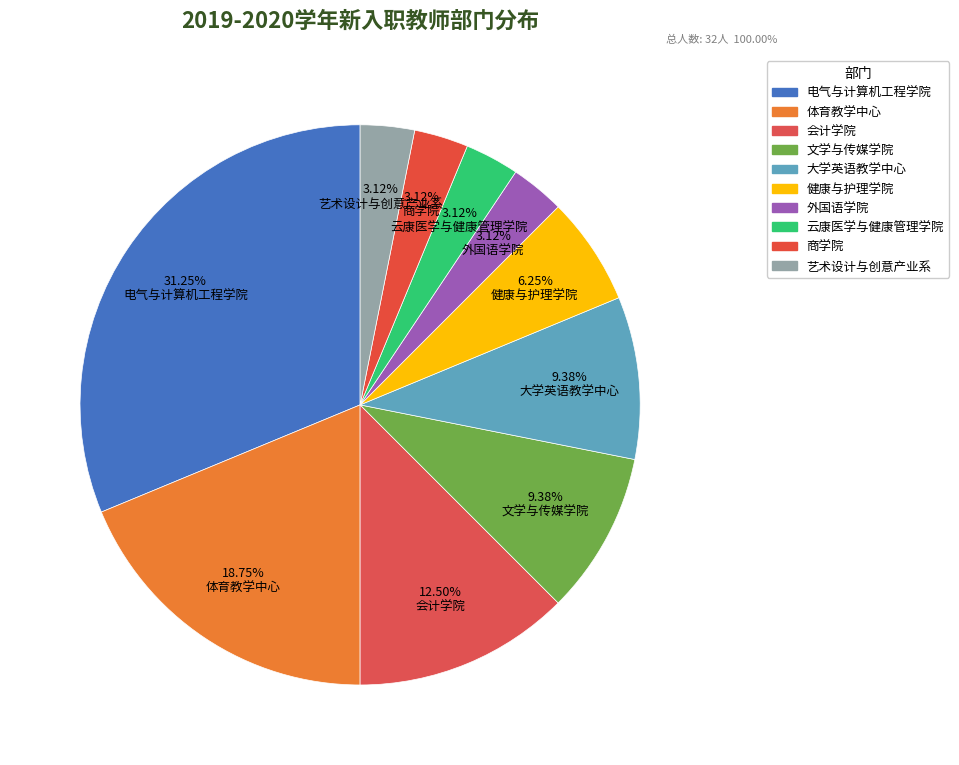

What portion of the pie excludes 体育教学中心?

81.2%